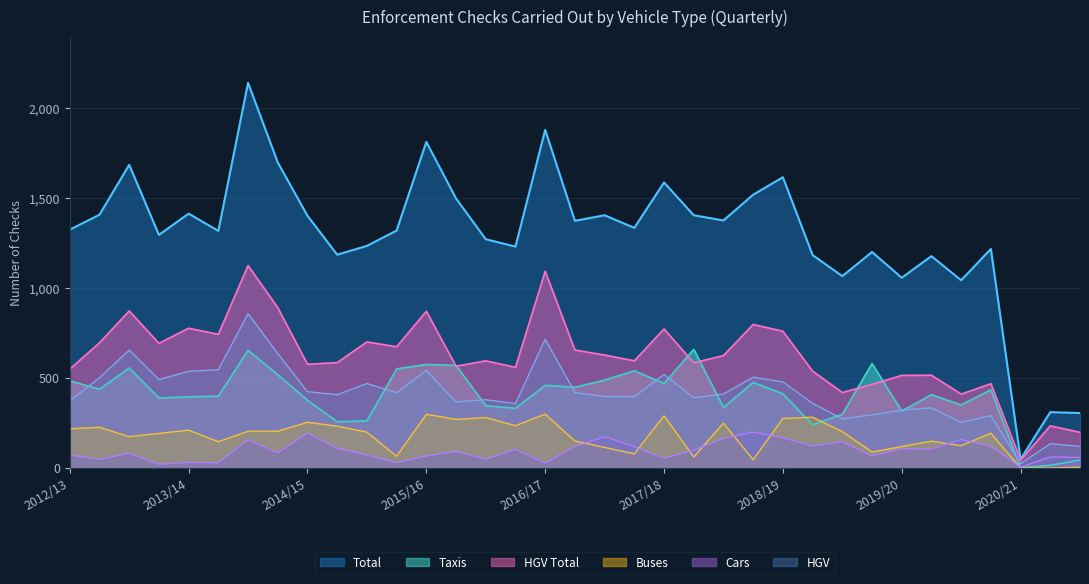

What is the highest value of the HGV Total series?

1124